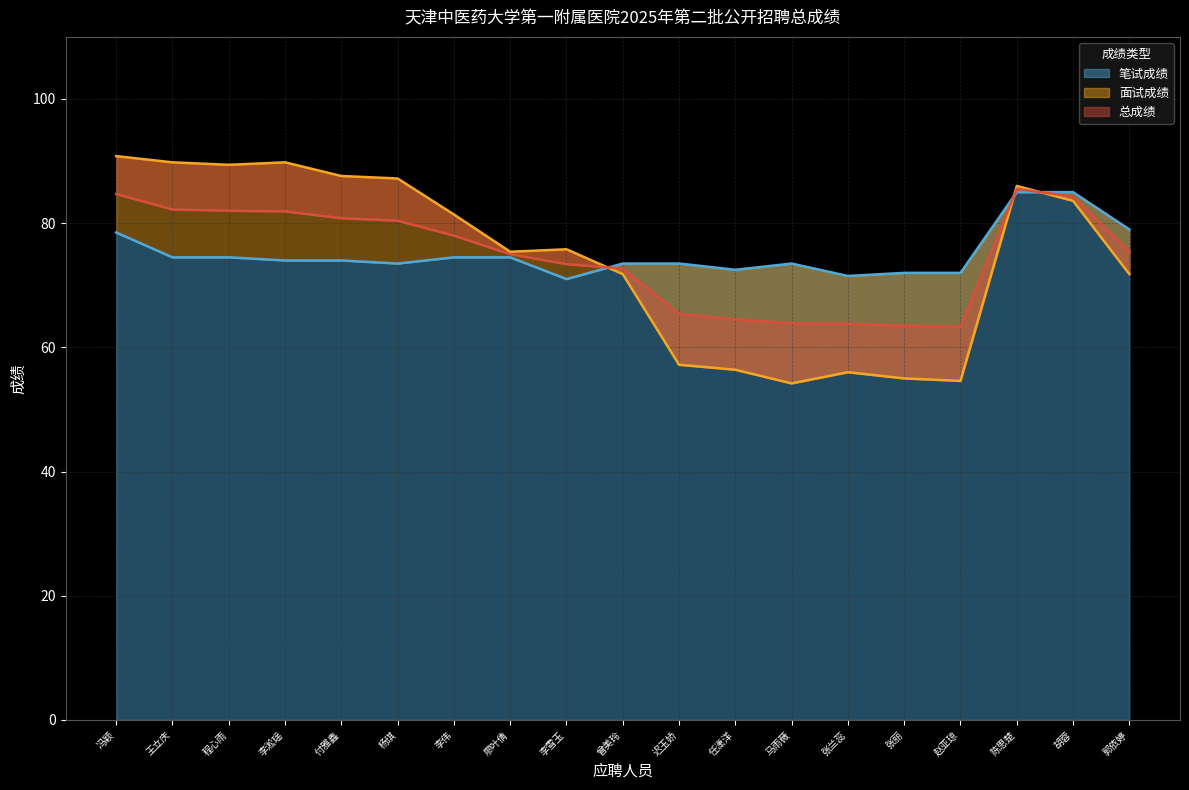

At how many categories does at least one series exceed 79?

9